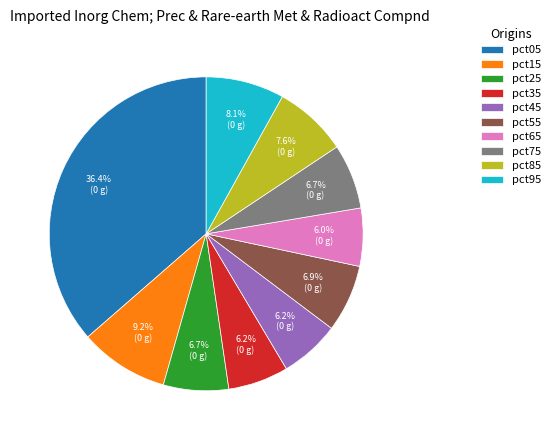

What is the largest slice in the pie chart?

pct05